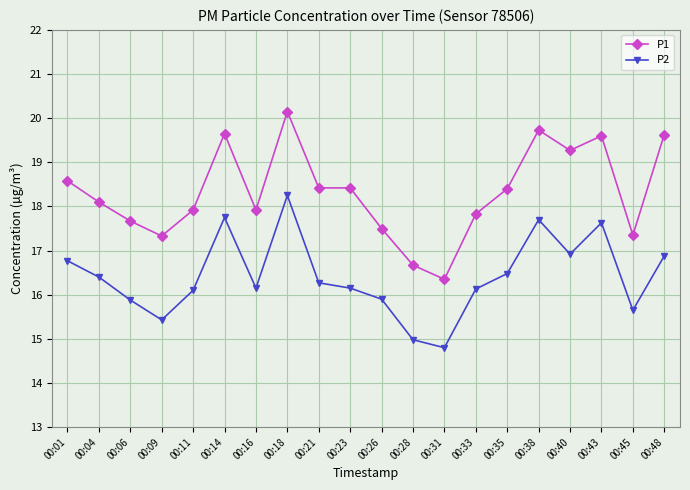

What is the lowest value of the P2 series?

14.8